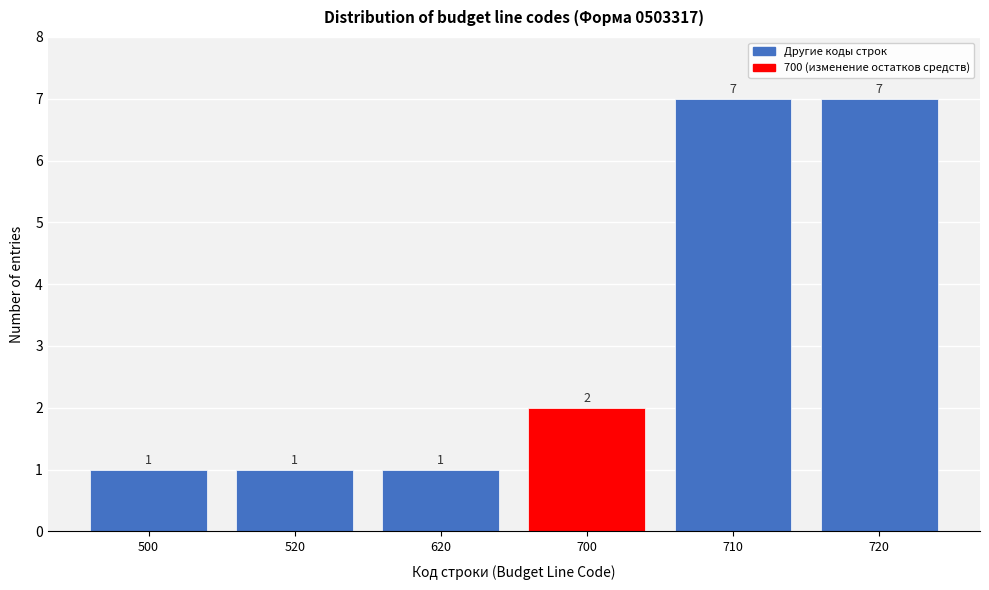

Reading right to left, what are all the values shown in this chart?

7	7	2	1	1	1